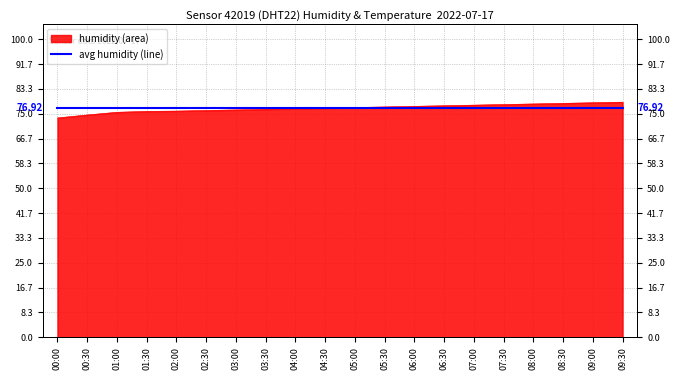

Reading left to right, what are all the values shown in this chart?

00:00=73.6	00:30=74.6	01:00=75.5	01:30=75.8	02:00=75.9	02:30=76.1	03:00=76.3	03:30=76.5	04:00=76.7	04:30=76.9	05:00=77.1	05:30=77.3	06:00=77.5	06:30=77.7	07:00=77.9	07:30=78.1	08:00=78.3	08:30=78.5	09:00=78.7	09:30=78.9